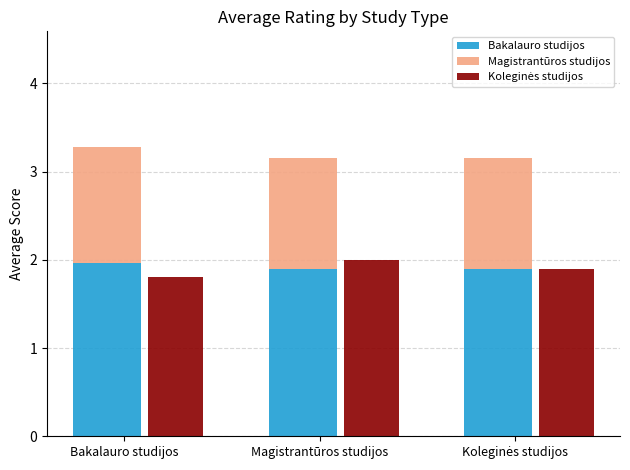

What is the label of the 3rd bar from the right?

Bakalauro studijos